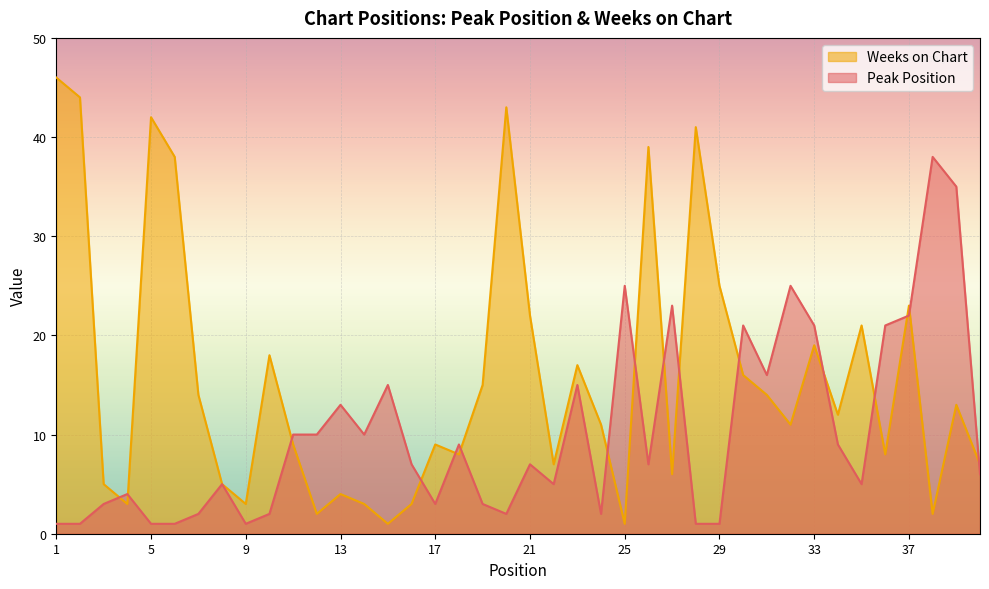

What is the value of the Peak Position point at the 40th from the left?

6